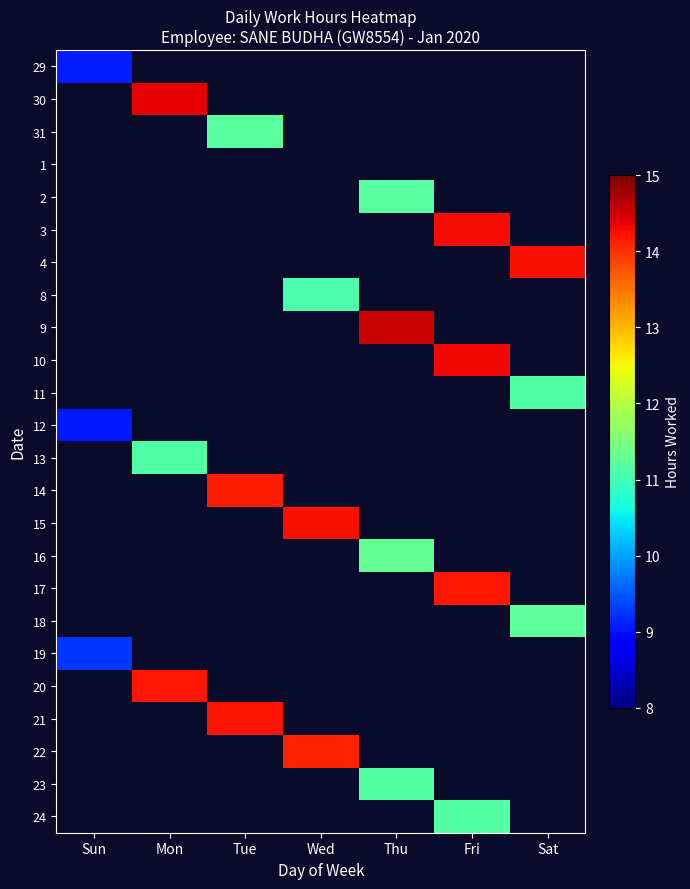

Which has a higher value, Thu or Wed?

Wed